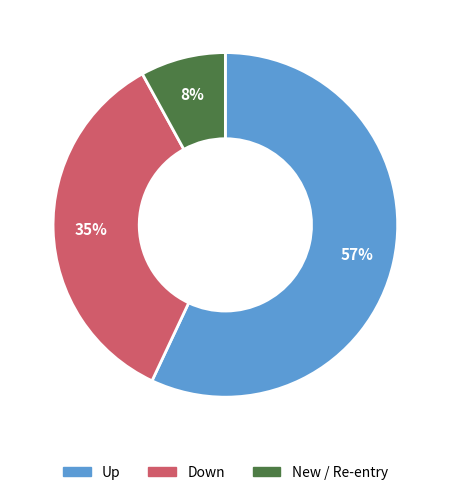

To the nearest percent, what is the average slice percentage?

33%